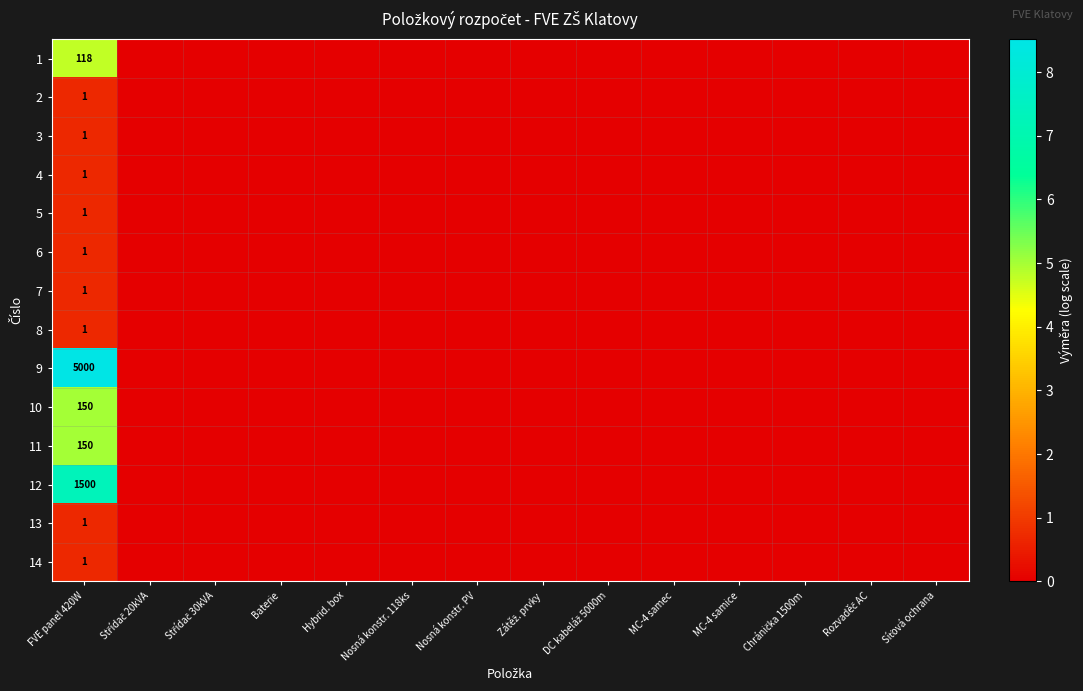

Between Střídač 30kVA and Baterie, which is larger?

Střídač 30kVA